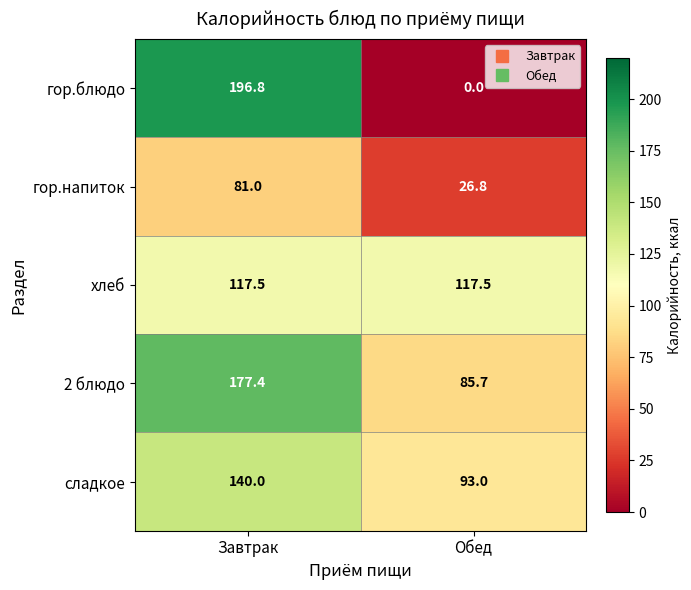

Which series has the largest total across all categories?

2 блюдо